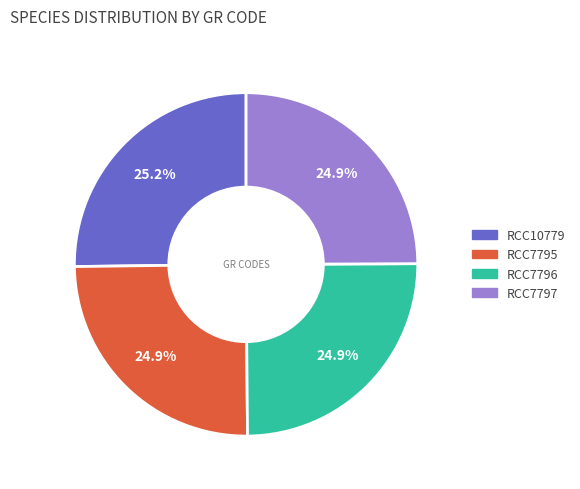

How much of the chart is everything except RCC10779?

74.8%